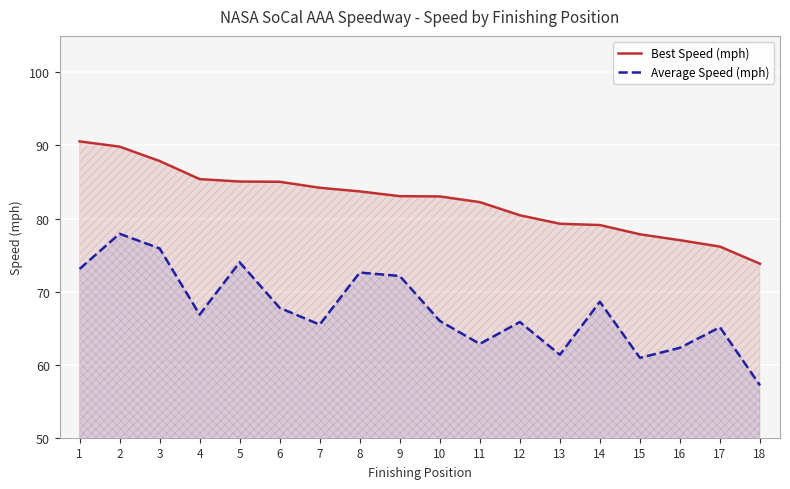

What is the difference between the highest and lowest values at 9?

10.9